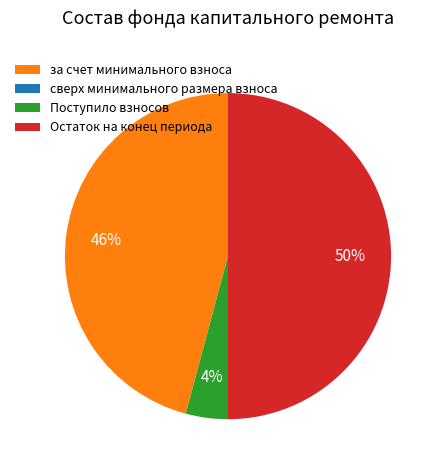

Which category has the biggest portion of the pie?

Остаток на конец периода